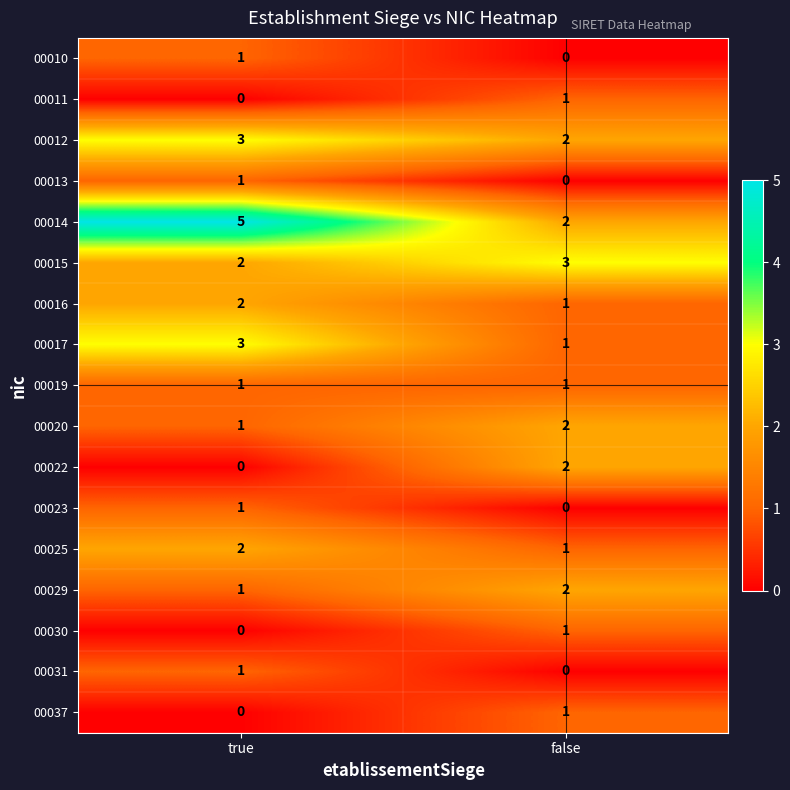

Which category has the highest value across all series?

true